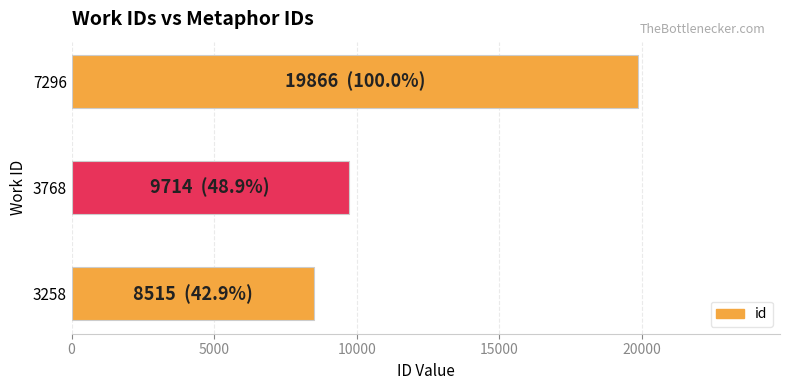

How many bars are there in total?

3